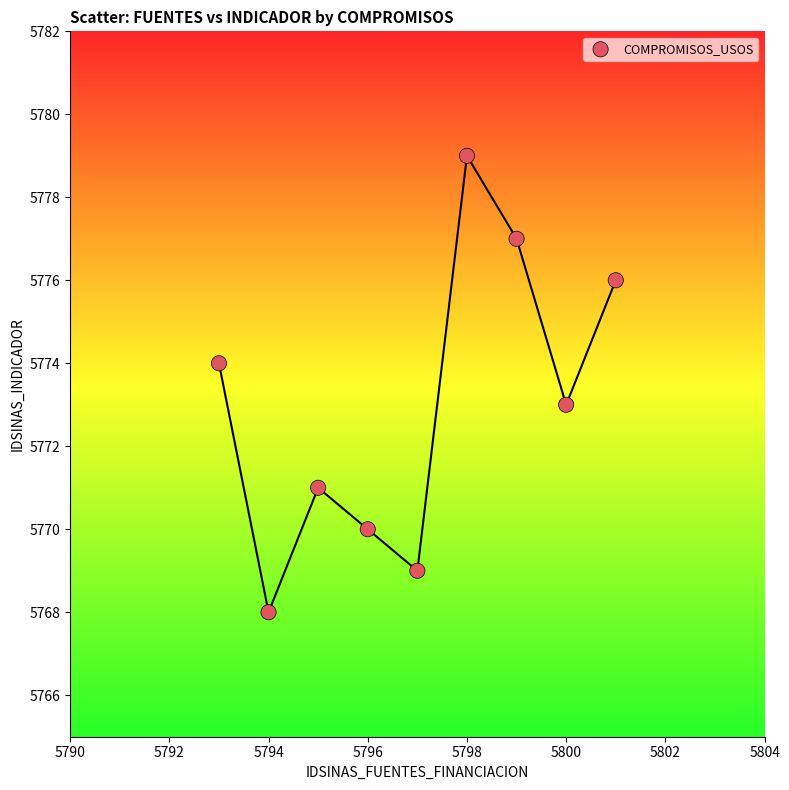

What is the range of X values (max minus min)?

8